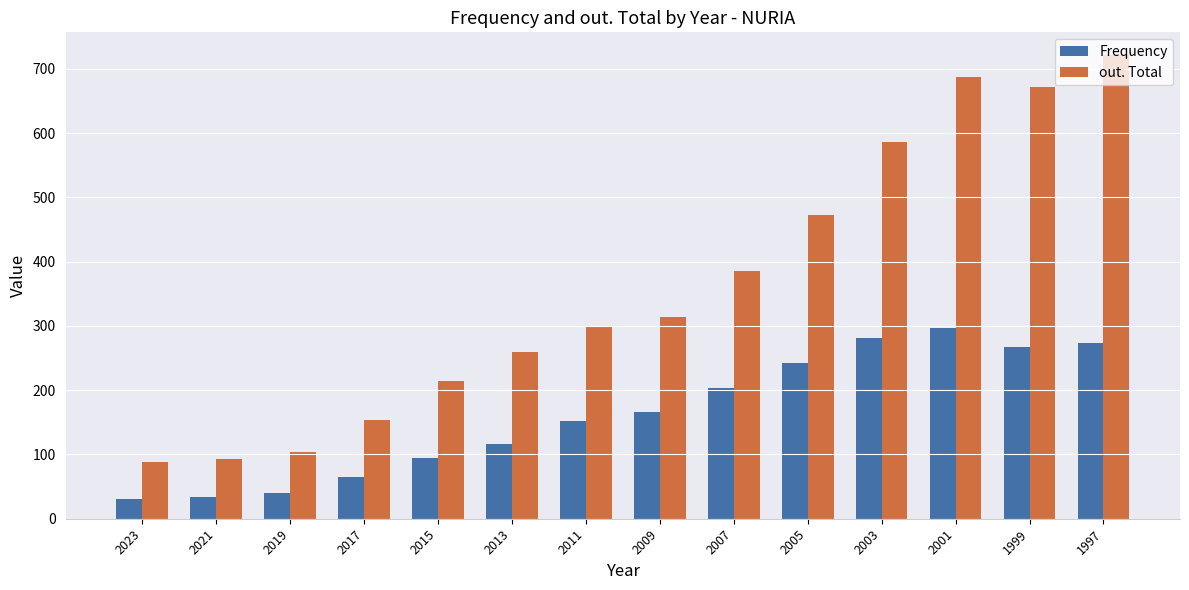

How many data points does each series have?

14